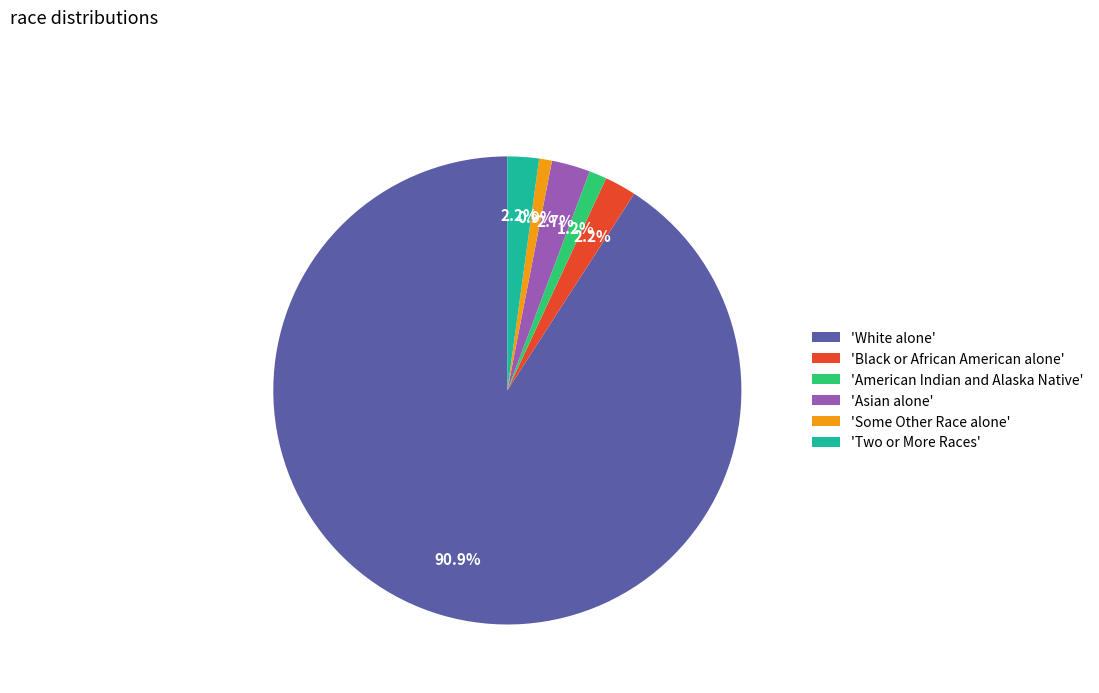

Approximately how many times larger is the value at 'Black or African American alone' compared to 'Two or More Races'?

1.0